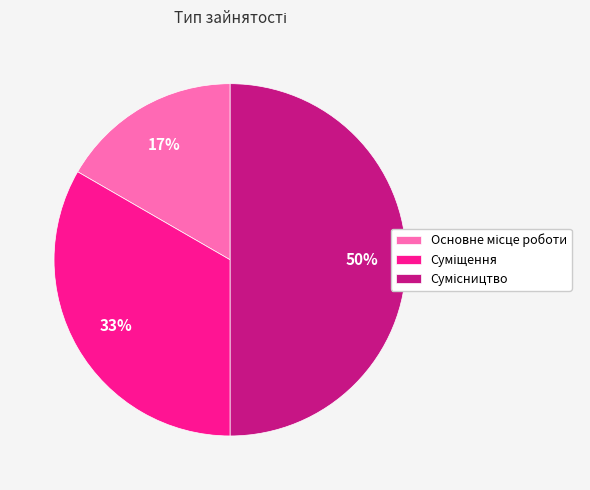

To the nearest percent, what is the difference between the largest and smallest slice percentages?

33%